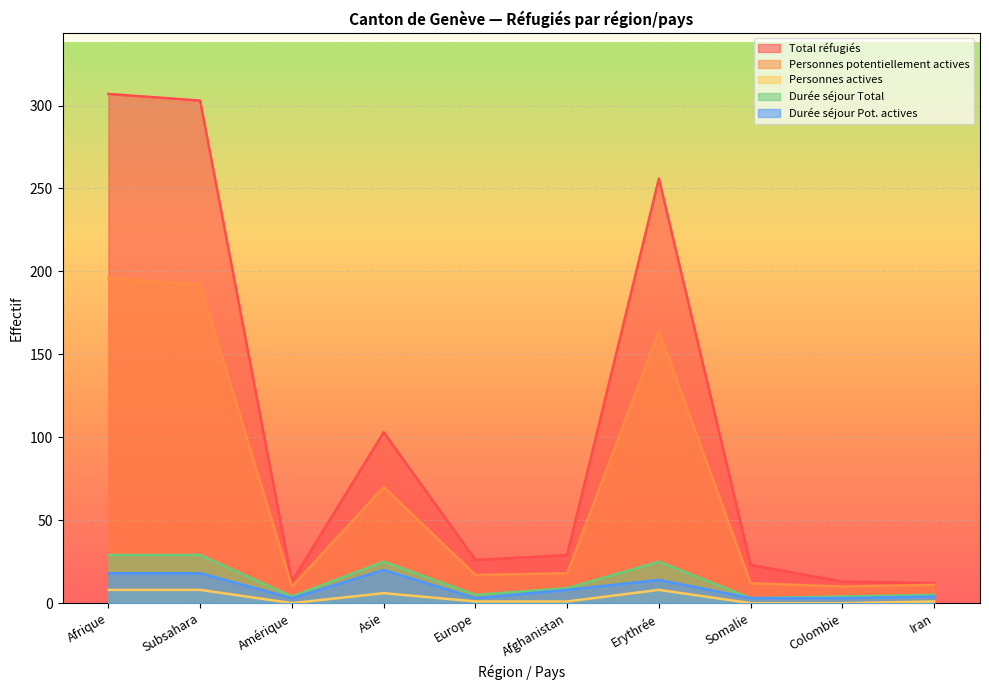

Rank the categories by Total réfugiés value from highest to lowest.

Afrique, Subsahara, Erythrée, Asie, Afghanistan, Europe, Somalie, Amérique, Colombie, Iran